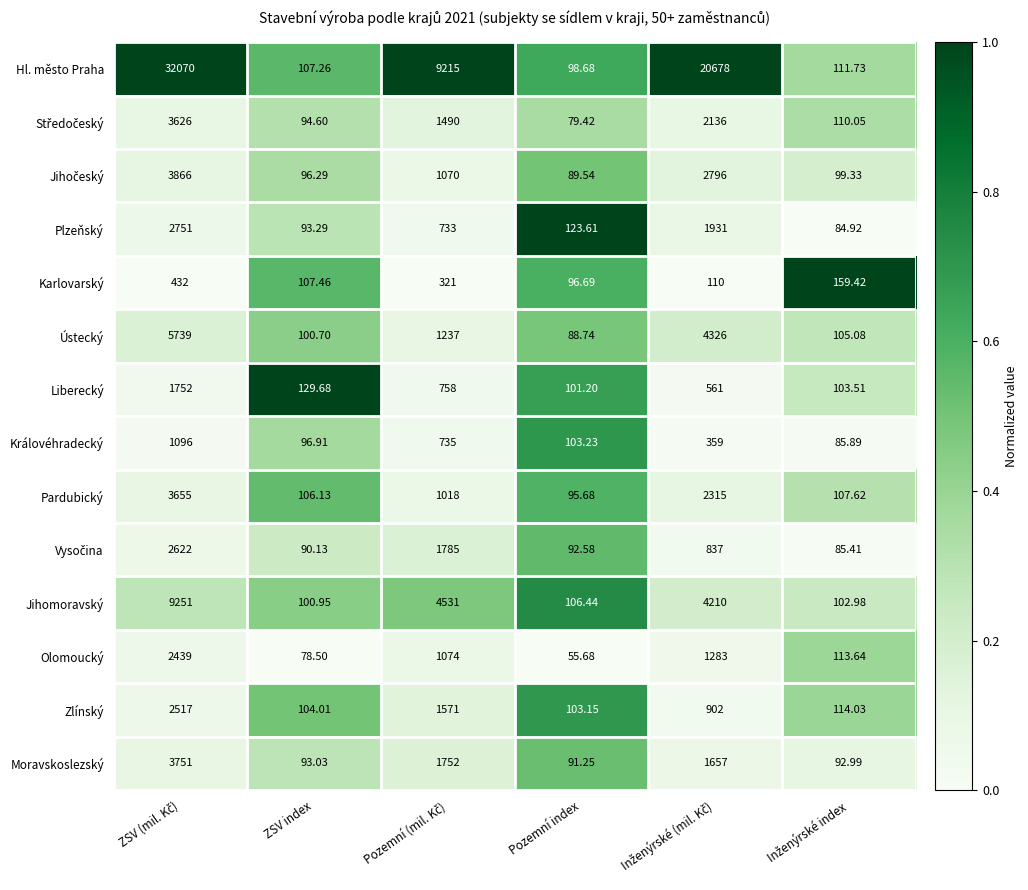

Which series has the largest range (max minus min)?

Hl. město Praha